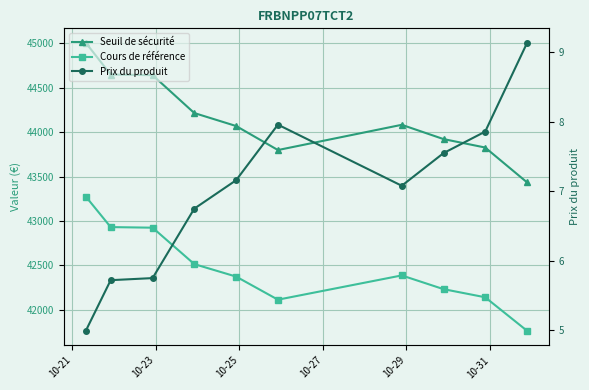

True or false: Seuil de sécurité and Prix du produit cross at least once.

False